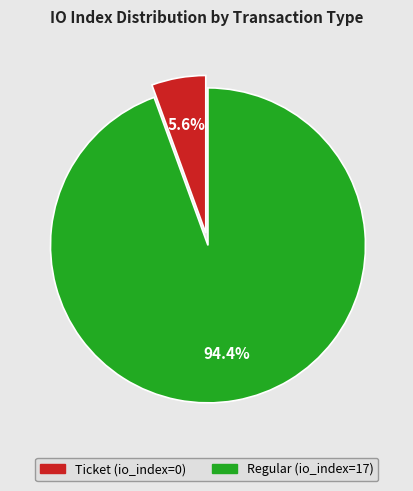

Which category has the biggest portion of the pie?

Regular